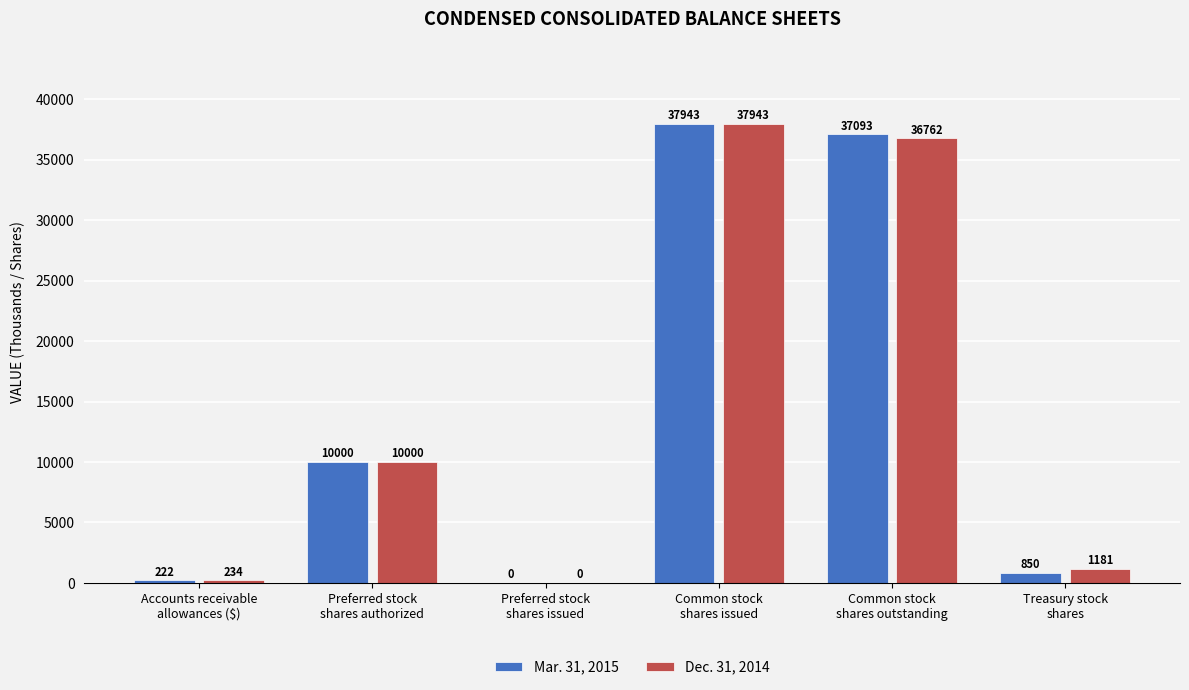

How many positive values does the Dec. 31, 2014 series have?

5